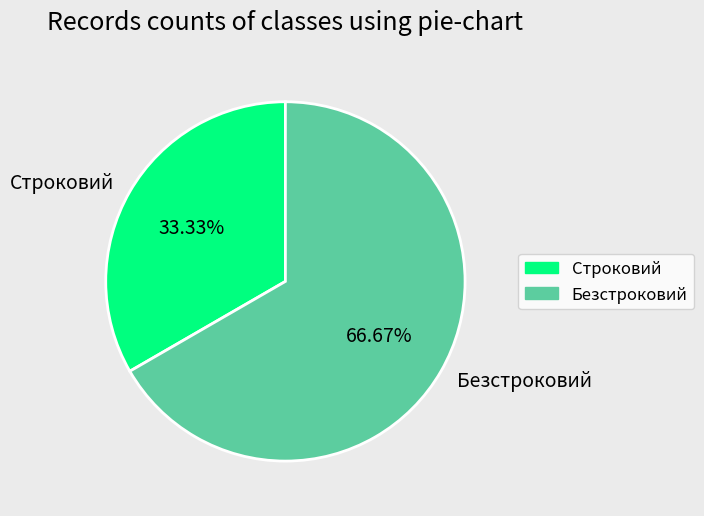

Count the number of slices in the pie.

2